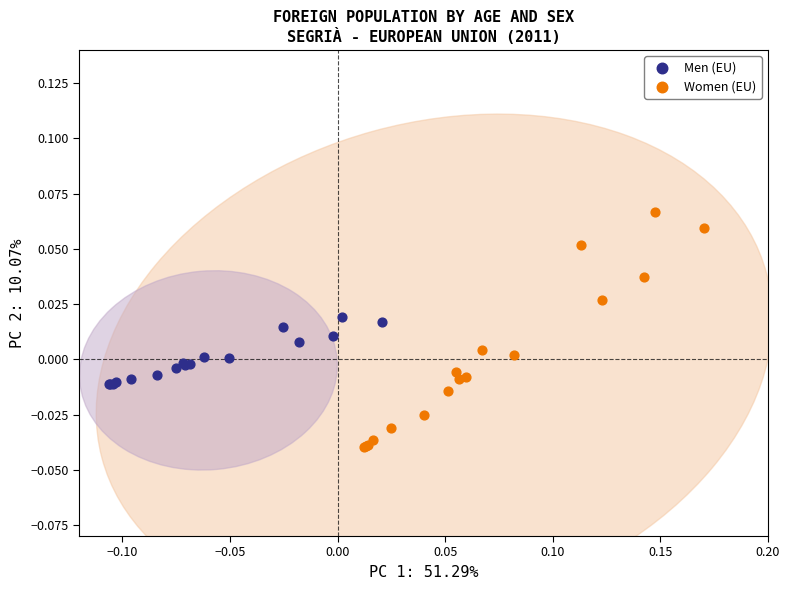

What are all the series names shown in the legend?

Men (EU), Women (EU)